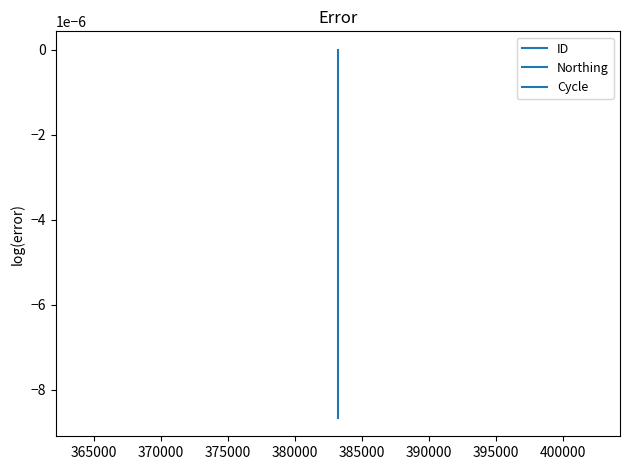

How many lines are shown in the chart?

3